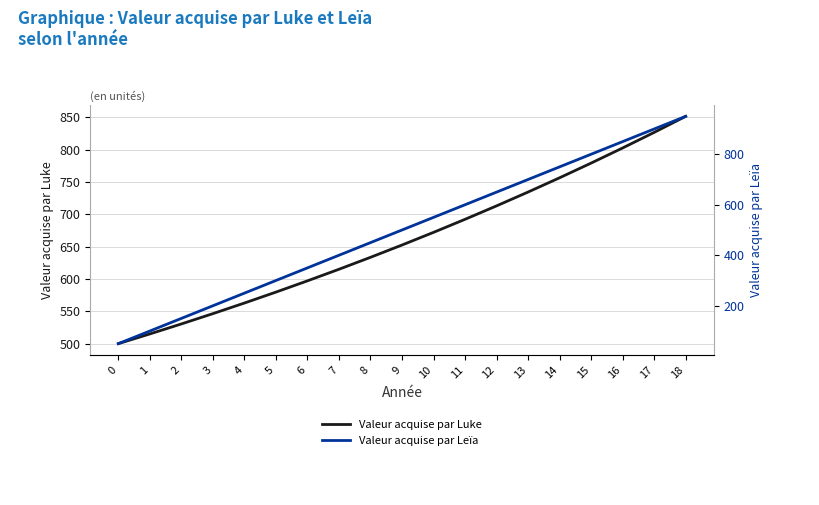

What is the difference between the highest and lowest values at 16?

47.6